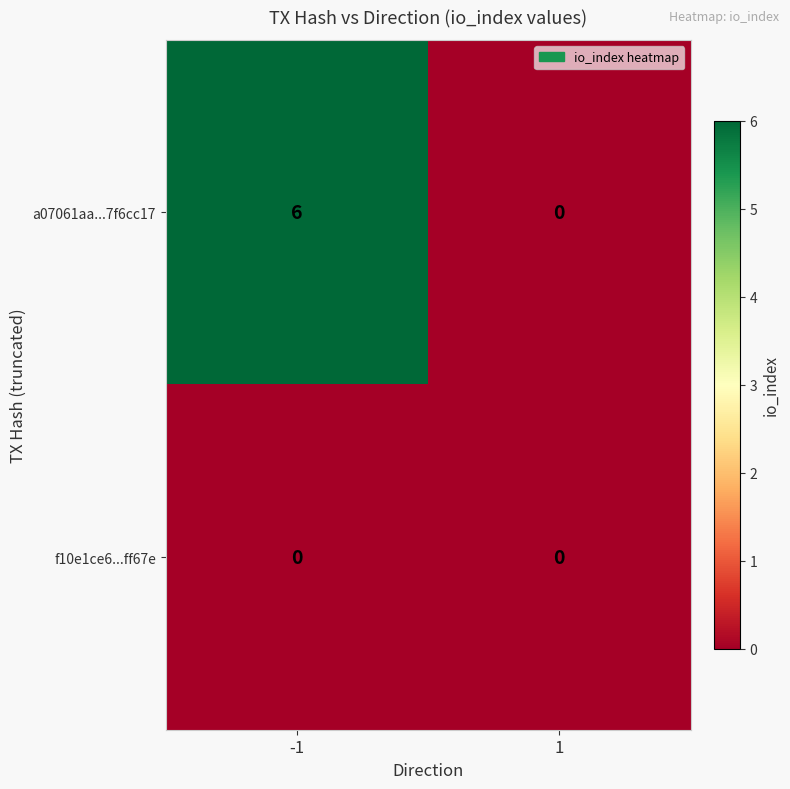

Reading left to right, transcribe all the data shown in this chart.

a07061aa...7f6cc17: 6	0
f10e1ce6...ff67e: 0	0